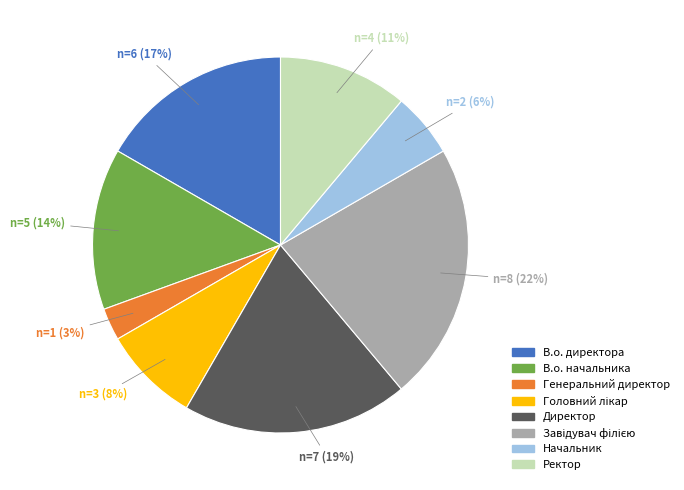

How many slices are in this pie chart?

8